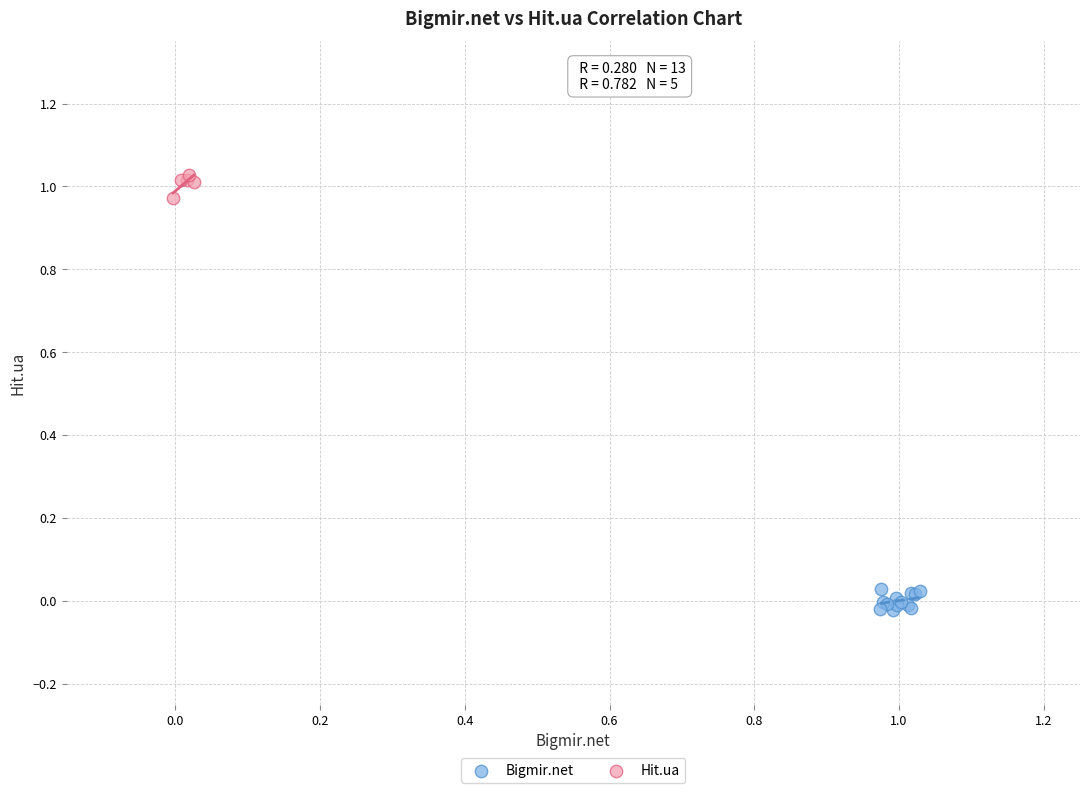

Which series contains the lowest Y value?

Bigmir.net